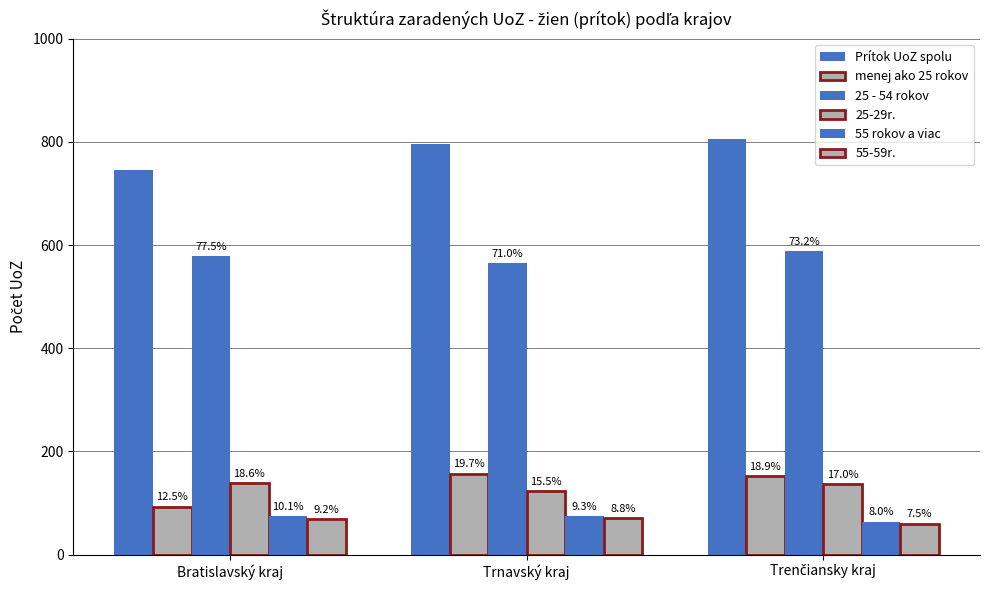

What is the sum of the 55-59r. values at Bratislavský kraj and Trnavský kraj?

139